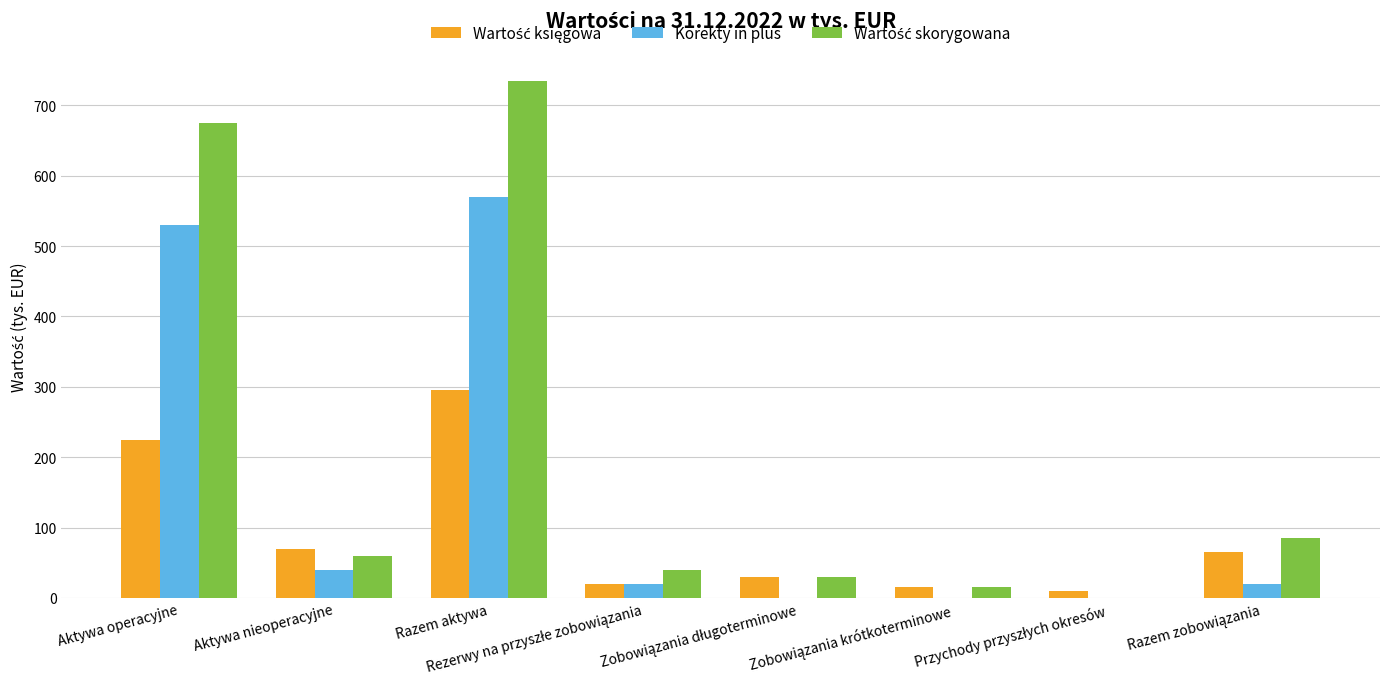

How many distinct data groups are displayed?

3